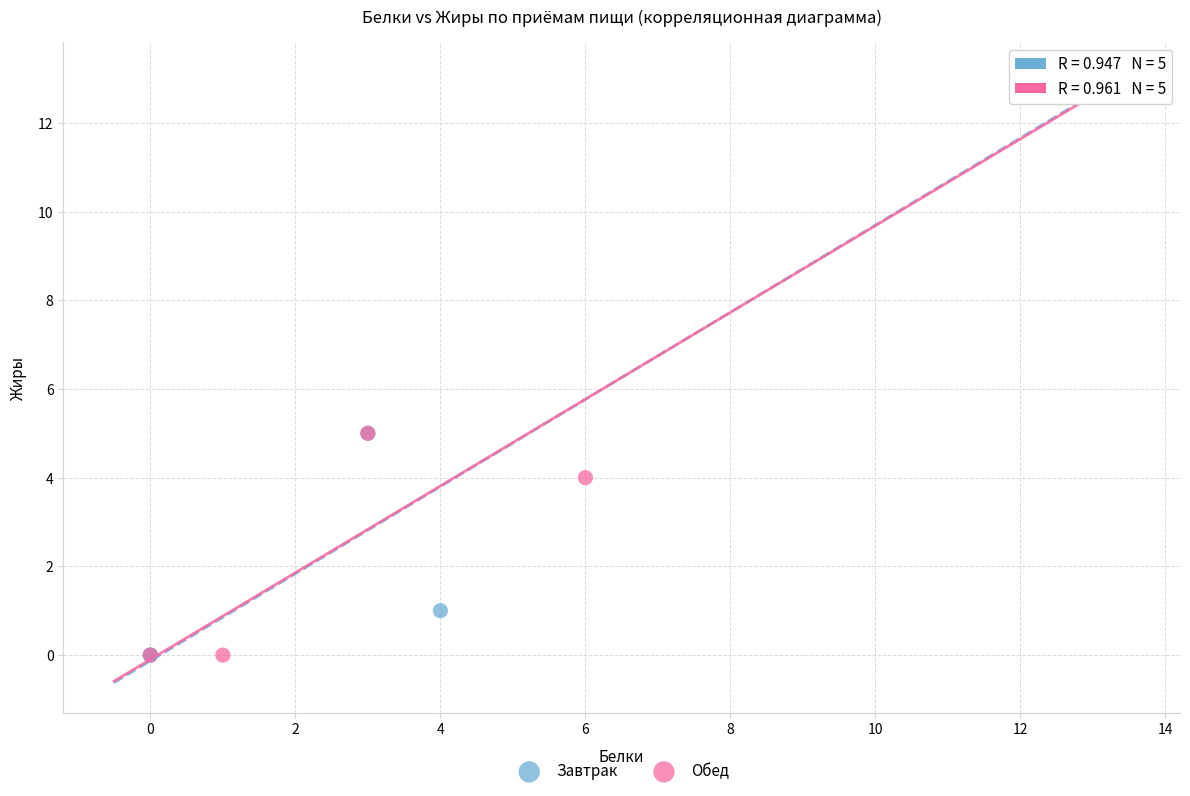

What are all the series names shown in the legend?

Завтрак, Обед